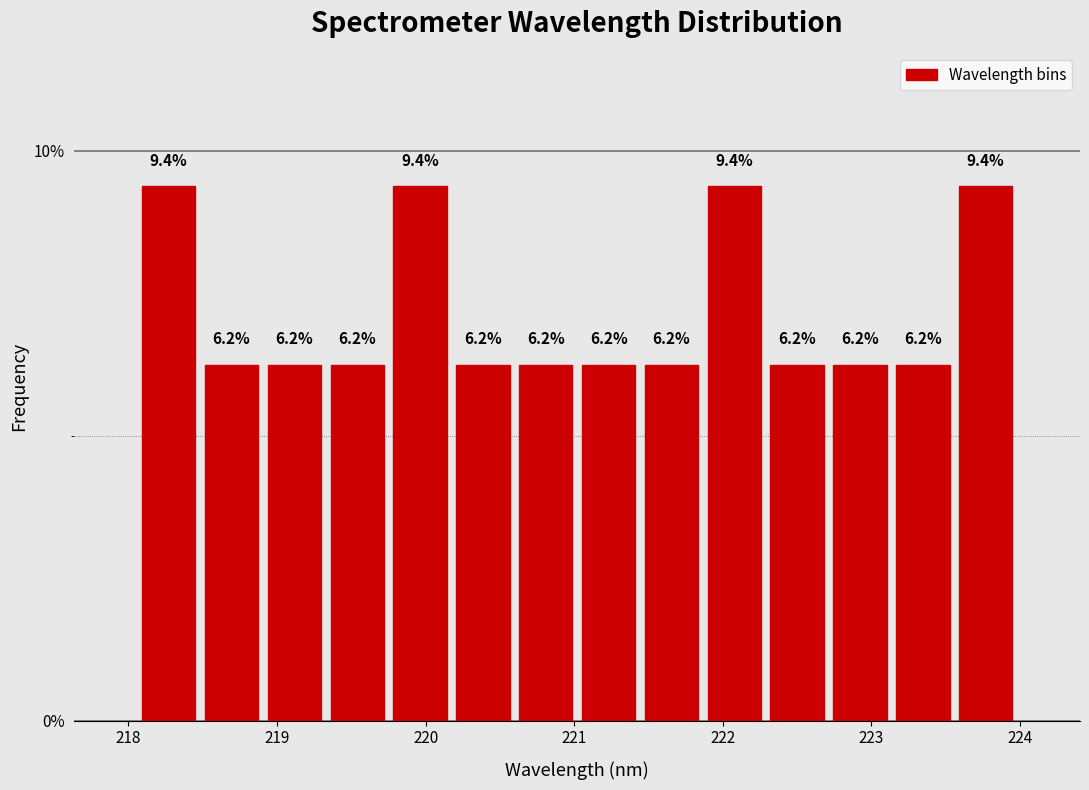

What is the height of the bar covering 220.6 to 221.0 on the x-axis? The bar edges are not printed on the chart, so give them approximately, as read against the axis.

6.2